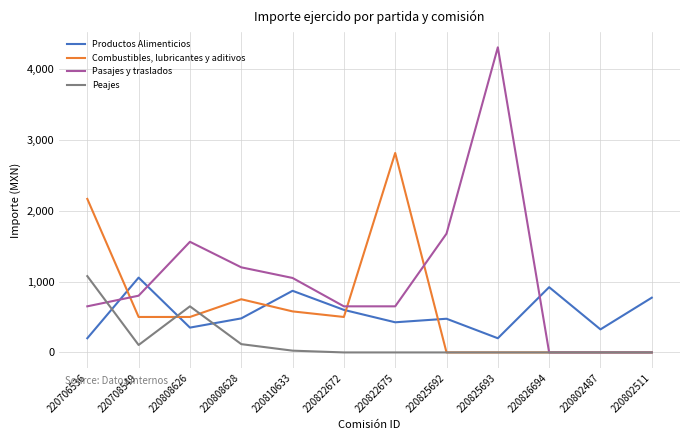

True or false: Combustibles, lubricantes y aditivos has a value of 500.0 at 220822672.

True